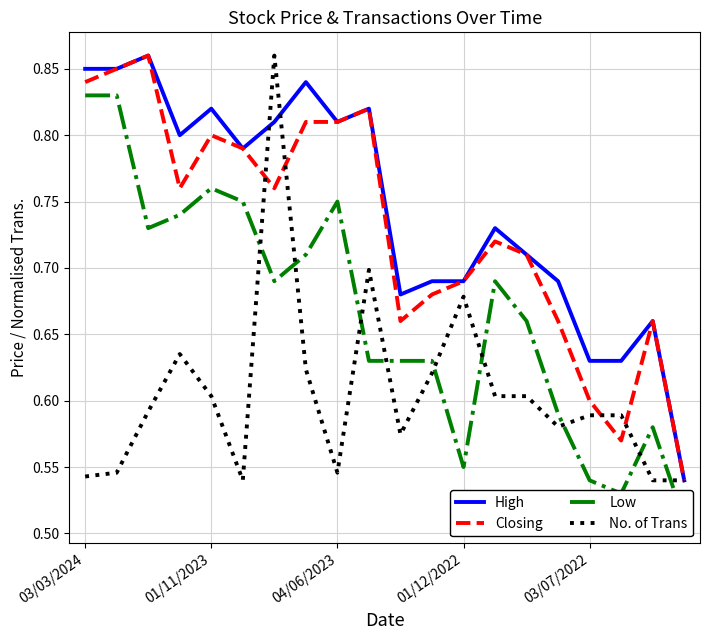

At which category does the chart reach its minimum across all series?

19